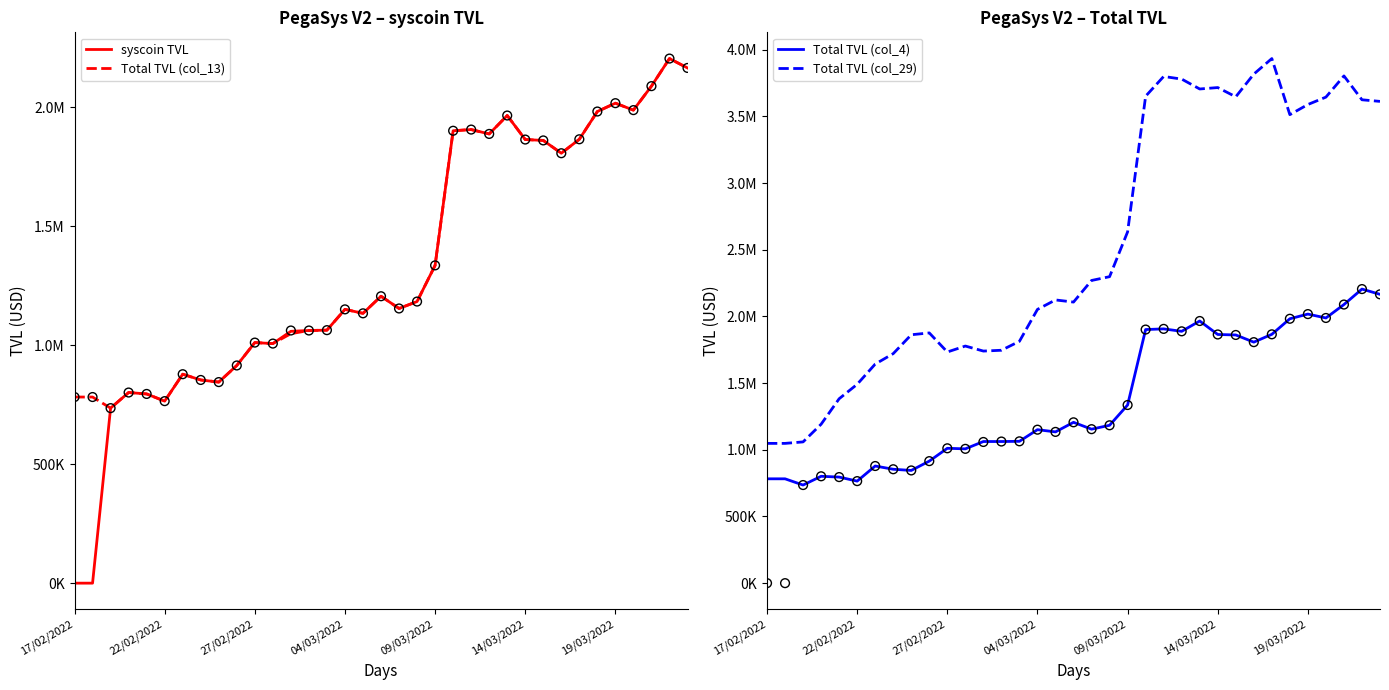

Which series has the widest spread of Y values?

Total TVL (col_29)